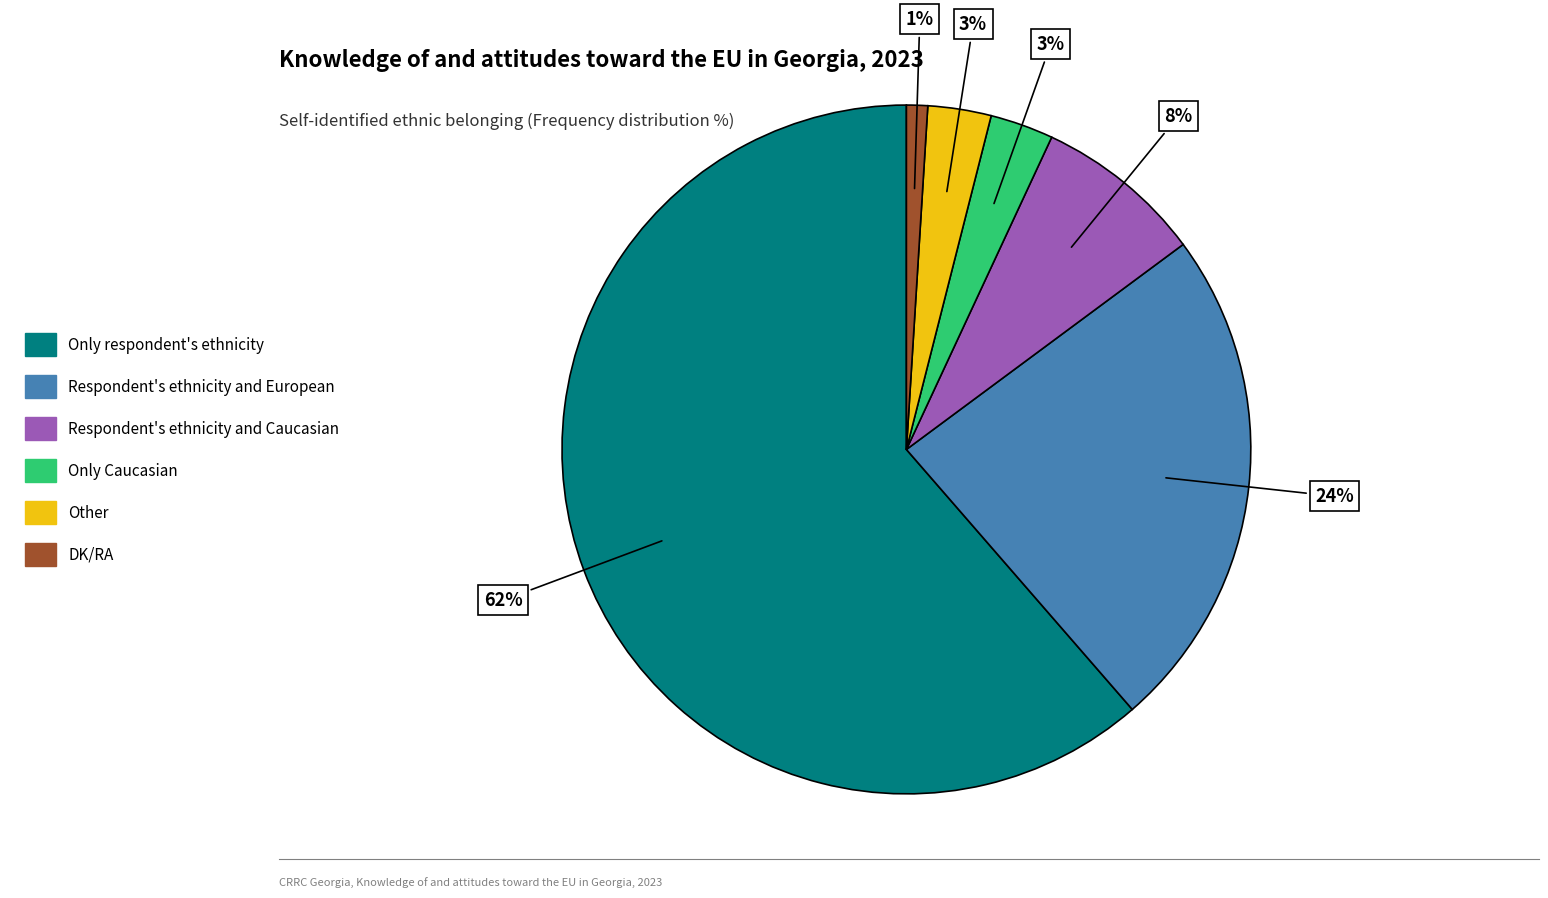

True or false: DK/RA accounts for 1% of the total.

True